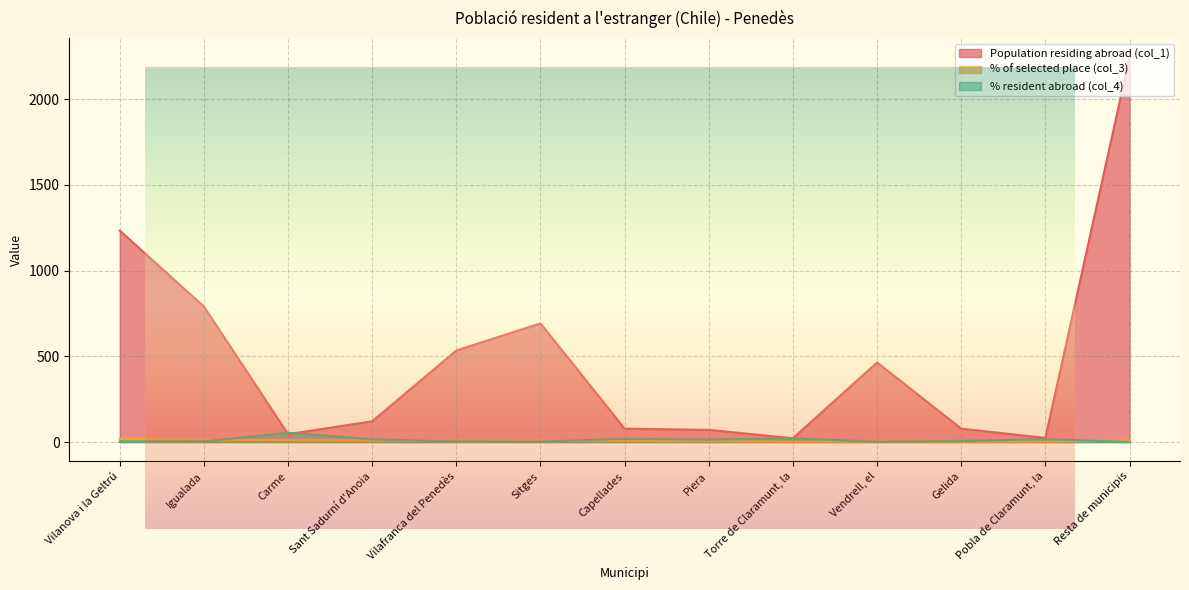

What is the label of the 11th point from the left?

Gelida